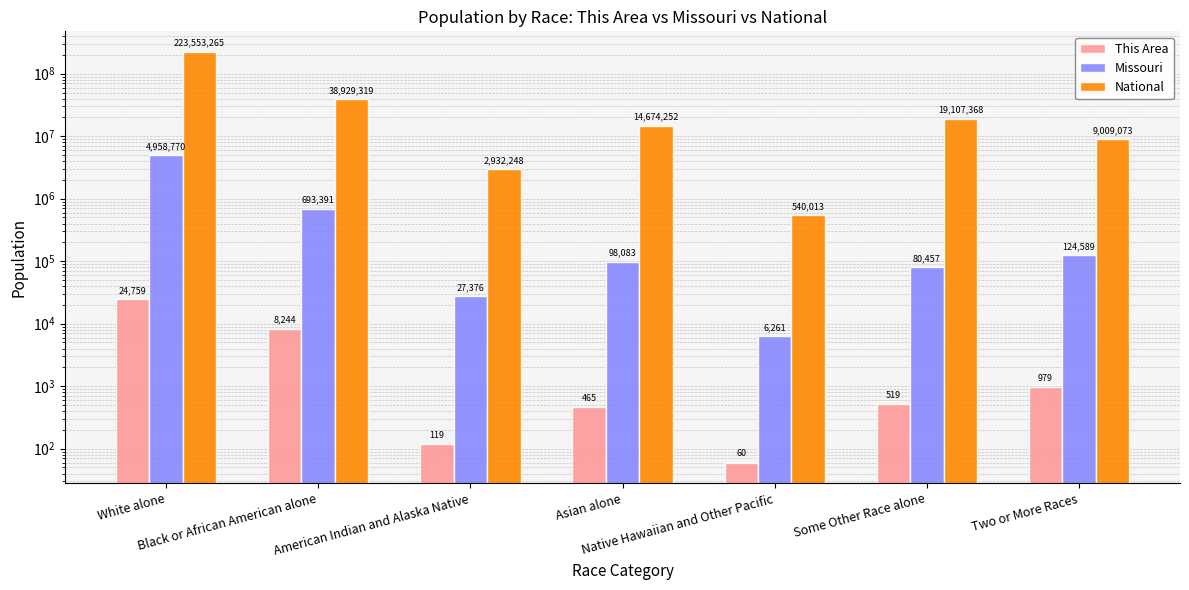

Which series has the widest spread of values?

National